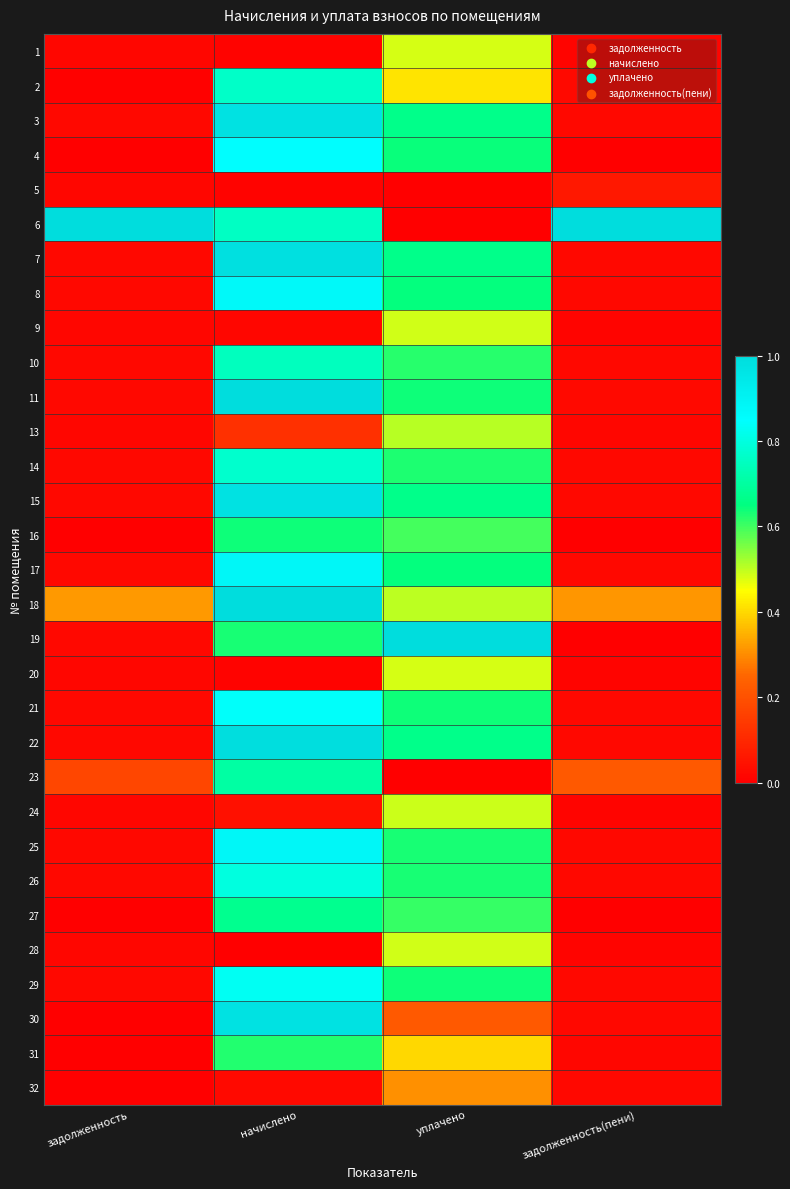

Reading left to right, what are all the values shown in this chart?

1: задолженность=0.0	начислено=0.0	уплачено=0.5	задолженность(пени)=0.0
2: задолженность=0.0	начислено=0.8	уплачено=0.4	задолженность(пени)=0.0
3: задолженность=0.0	начислено=1.0	уплачено=0.7	задолженность(пени)=0.0
4: задолженность=0.0	начислено=0.8	уплачено=0.6	задолженность(пени)=0.0
5: задолженность=0.0	начислено=0.0	уплачено=0.0	задолженность(пени)=0.1
6: задолженность=1.0	начислено=0.8	уплачено=0.0	задолженность(пени)=1.0
7: задолженность=0.0	начислено=1.0	уплачено=0.7	задолженность(пени)=0.0
8: задолженность=0.0	начислено=0.9	уплачено=0.6	задолженность(пени)=0.0
9: задолженность=0.0	начислено=0.0	уплачено=0.5	задолженность(пени)=0.0
10: задолженность=0.0	начислено=0.7	уплачено=0.6	задолженность(пени)=0.0
11: задолженность=0.0	начислено=1.0	уплачено=0.6	задолженность(пени)=0.0
13: задолженность=0.0	начислено=0.1	уплачено=0.5	задолженность(пени)=0.0
14: задолженность=0.0	начислено=0.8	уплачено=0.6	задолженность(пени)=0.0
15: задолженность=0.0	начислено=1.0	уплачено=0.7	задолженность(пени)=0.0
16: задолженность=0.0	начислено=0.6	уплачено=0.6	задолженность(пени)=0.0
17: задолженность=0.0	начислено=0.9	уплачено=0.6	задолженность(пени)=0.0
18: задолженность=0.3	начислено=1.0	уплачено=0.5	задолженность(пени)=0.3
19: задолженность=0.0	начислено=0.6	уплачено=1.0	задолженность(пени)=0.0
20: задолженность=0.0	начислено=0.0	уплачено=0.5	задолженность(пени)=0.0
21: задолженность=0.0	начислено=0.8	уплачено=0.6	задолженность(пени)=0.0
22: задолженность=0.0	начислено=1.0	уплачено=0.7	задолженность(пени)=0.0
23: задолженность=0.2	начислено=0.7	уплачено=0.0	задолженность(пени)=0.2
24: задолженность=0.0	начислено=0.0	уплачено=0.5	задолженность(пени)=0.0
25: задолженность=0.0	начислено=0.9	уплачено=0.6	задолженность(пени)=0.0
26: задолженность=0.0	начислено=0.8	уплачено=0.6	задолженность(пени)=0.0
27: задолженность=0.0	начислено=0.7	уплачено=0.6	задолженность(пени)=0.0
28: задолженность=0.0	начислено=0.0	уплачено=0.5	задолженность(пени)=0.0
29: задолженность=0.0	начислено=0.8	уплачено=0.6	задолженность(пени)=0.0
30: задолженность=0.0	начислено=1.0	уплачено=0.2	задолженность(пени)=0.0
31: задолженность=0.0	начислено=0.6	уплачено=0.4	задолженность(пени)=0.0
32: задолженность=0.0	начислено=0.0	уплачено=0.3	задолженность(пени)=0.0